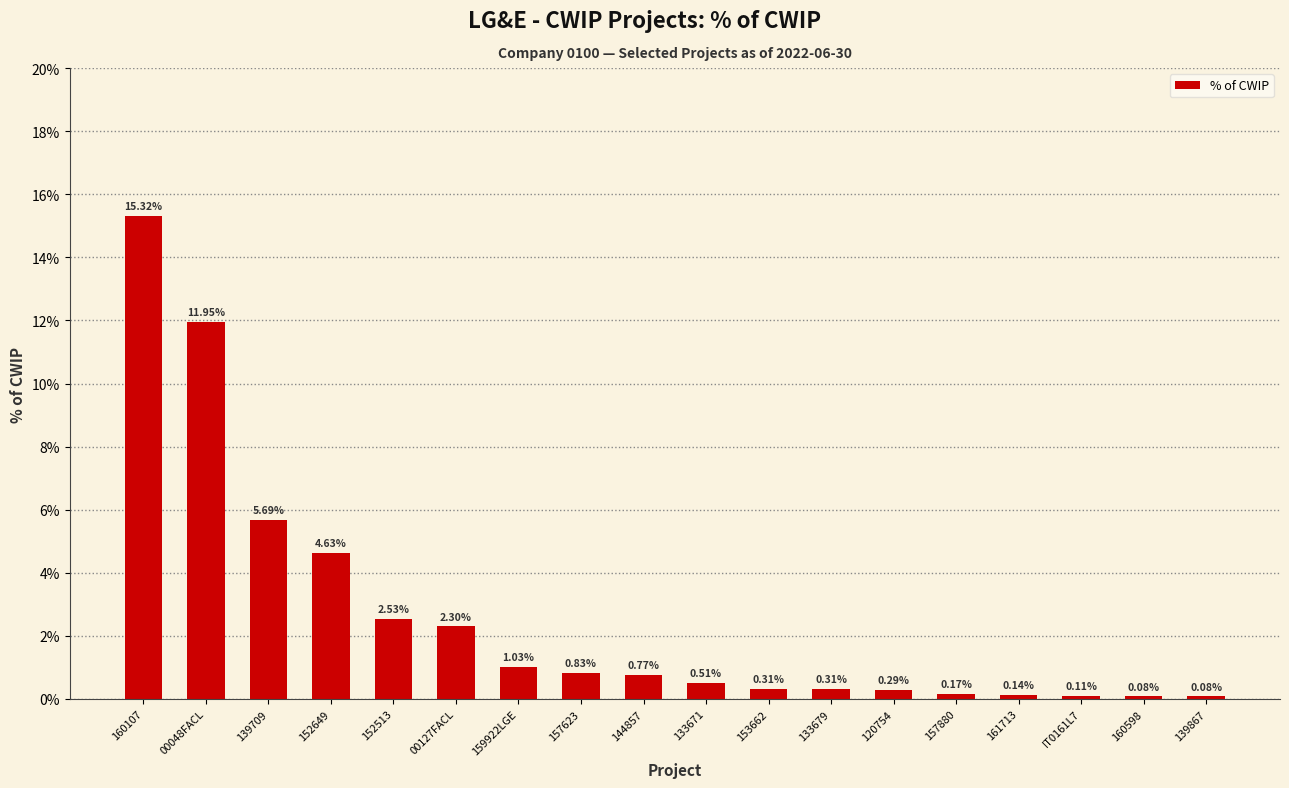

What is the change in value from 00048FACL to 133679?

-11.6